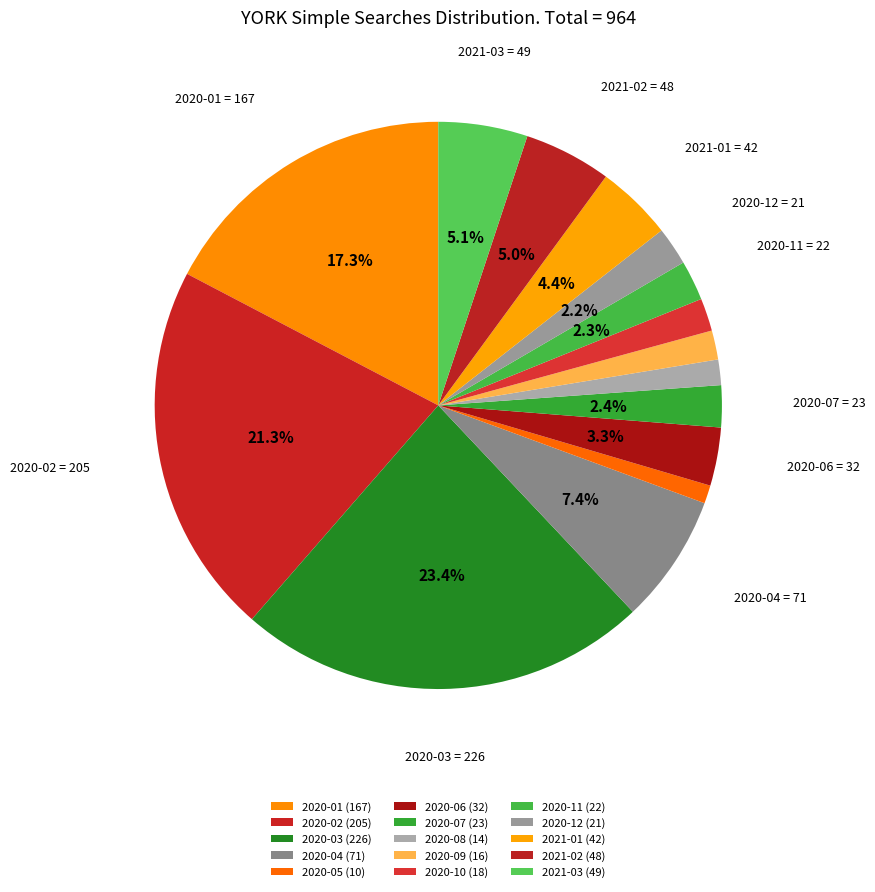

How many slices are in this pie chart?

15